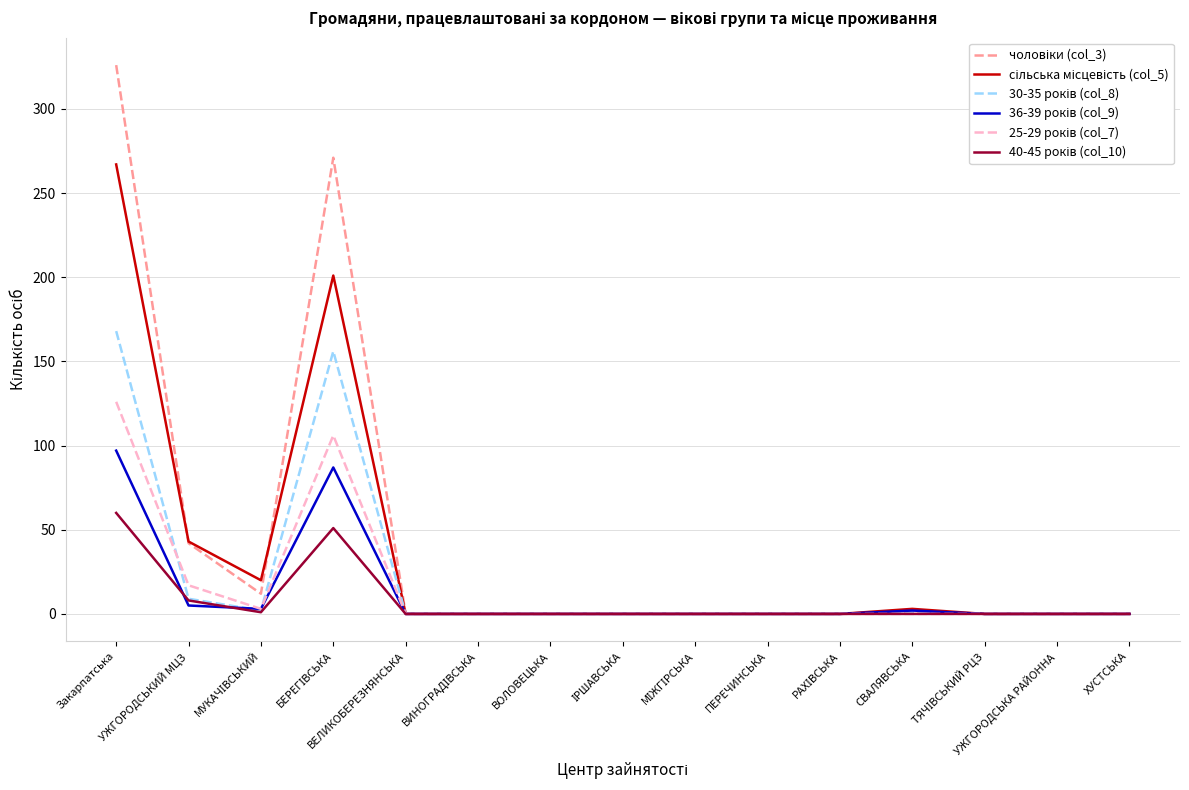

What is the maximum value shown in the chart?

326